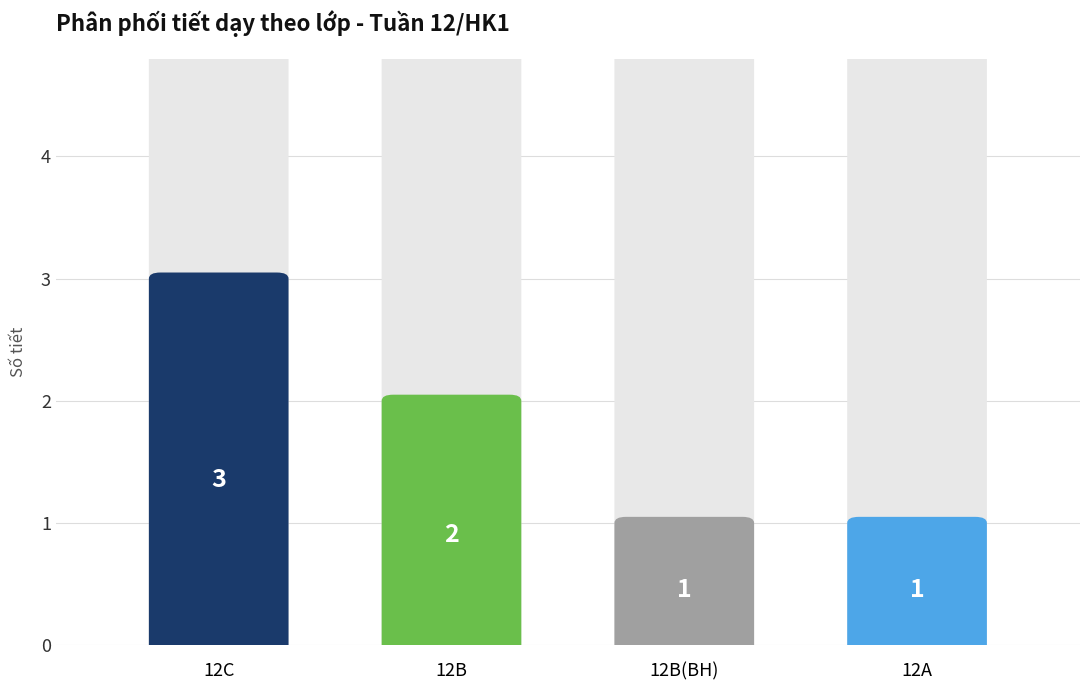

What is the difference between the maximum and minimum values?

2